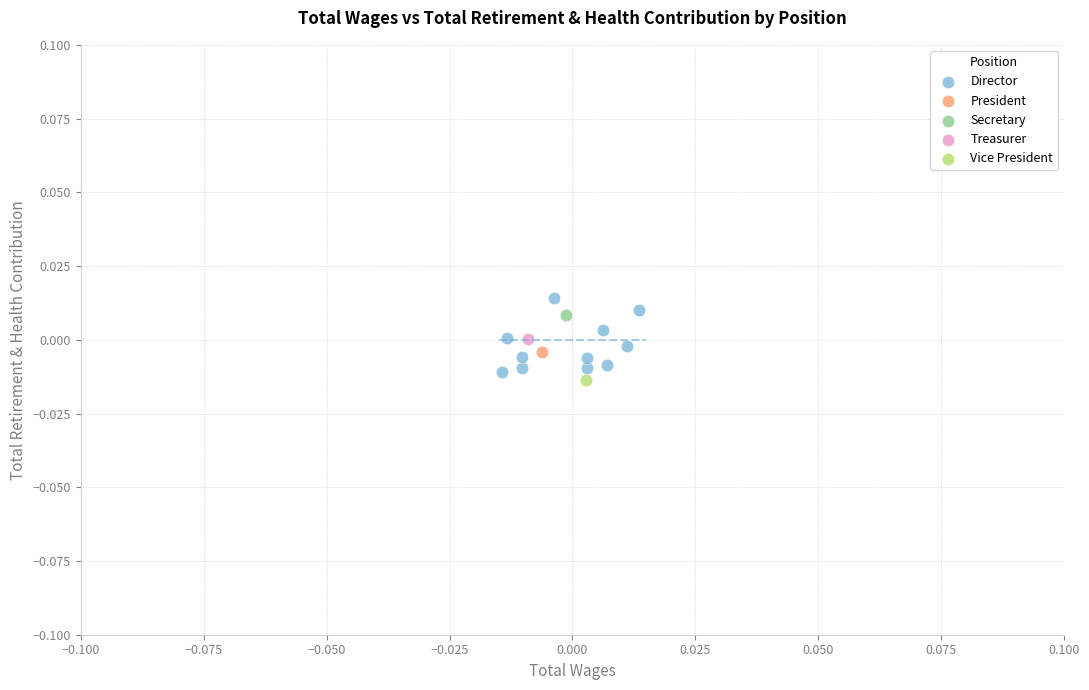

What are all the series names shown in the legend?

Director, President, Secretary, Treasurer, Vice President